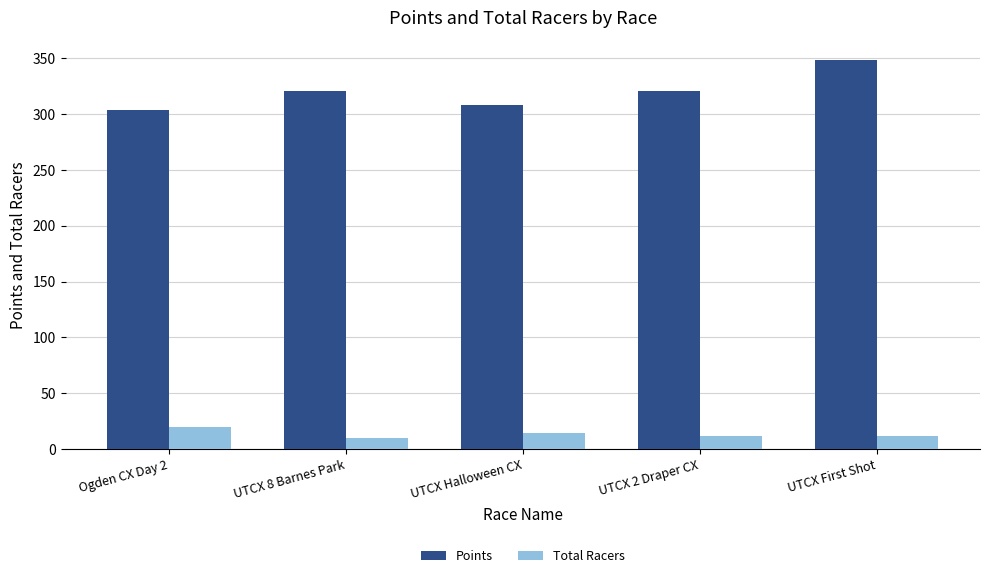

What is the total value across all series at UTCX 8 Barnes Park?

330.7